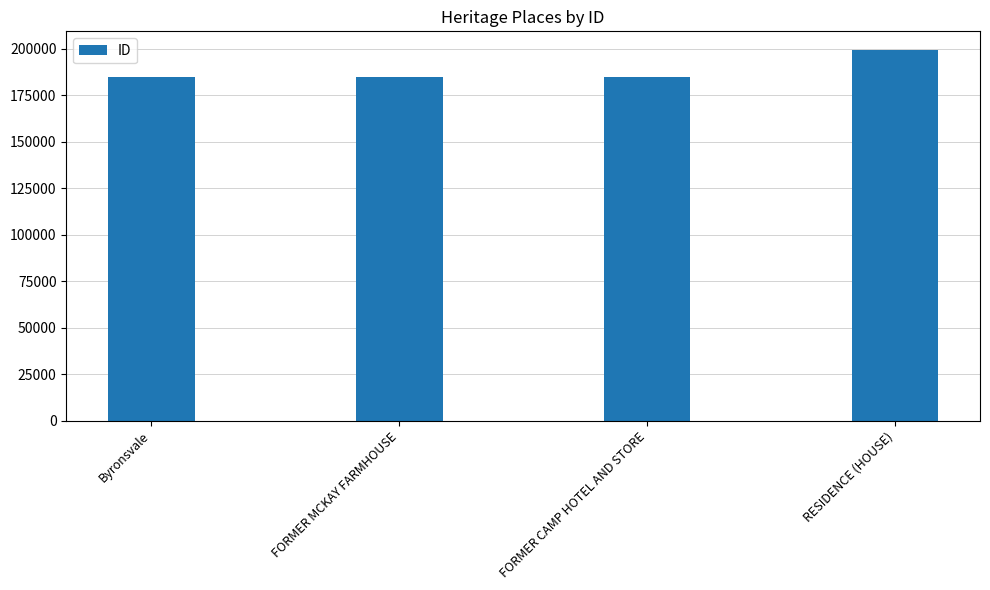

What is the sum of the values at RESIDENCE (HOUSE) and Byronsvale?

384233